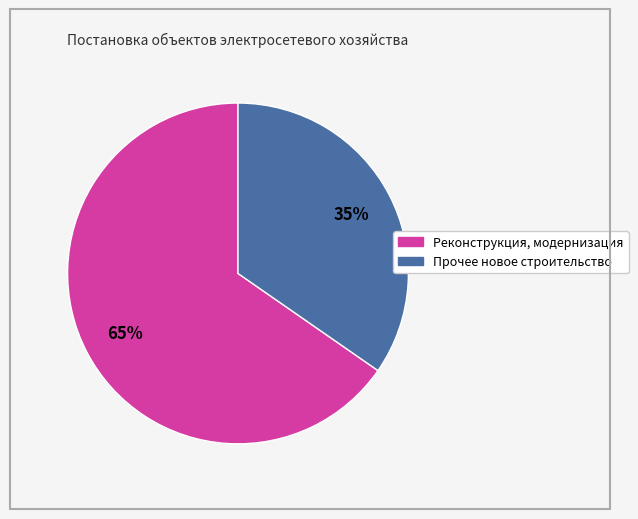

Approximately how many times larger is the value at Реконструкция, модернизация compared to Прочее новое строительство?

1.9